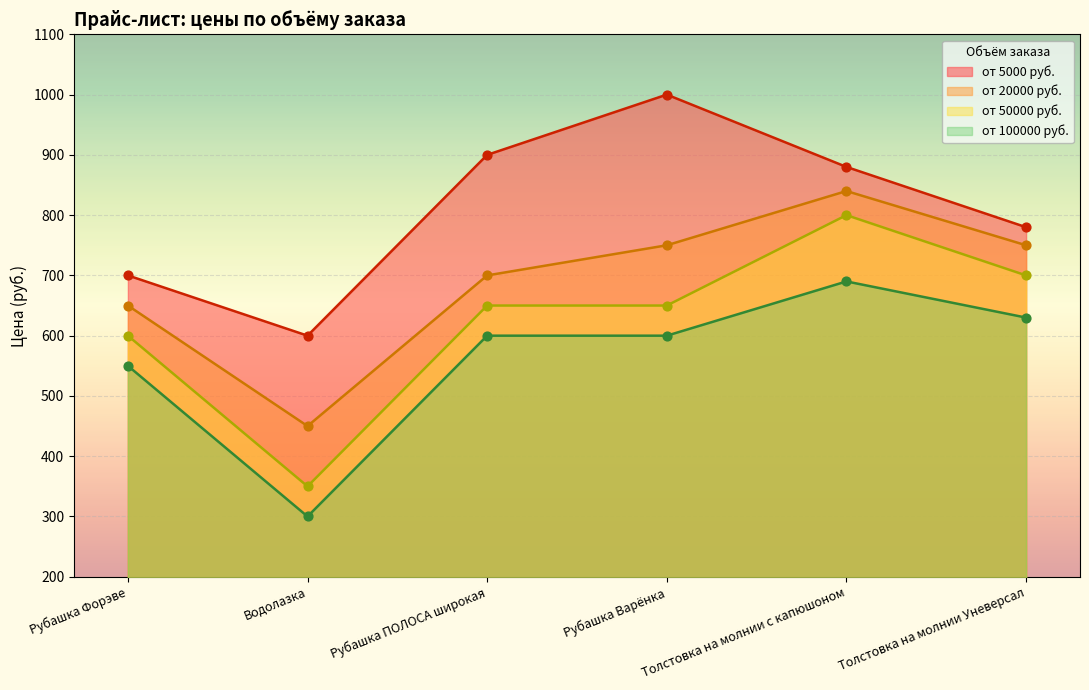

What is the total value across all series at Рубашка Варёнка?

3000